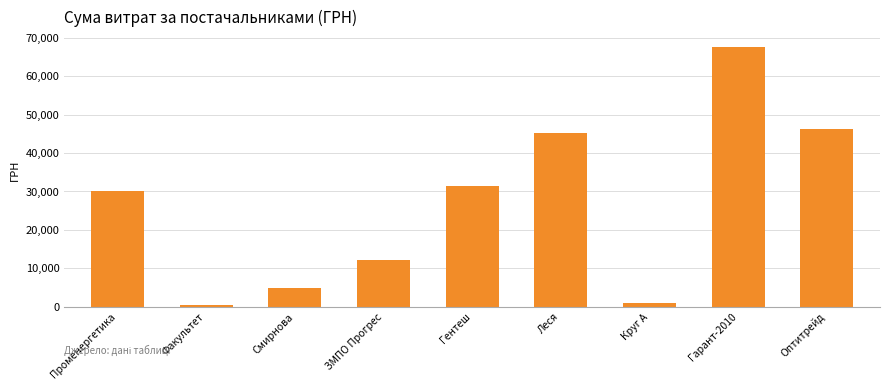

How many values are below 30016?

4